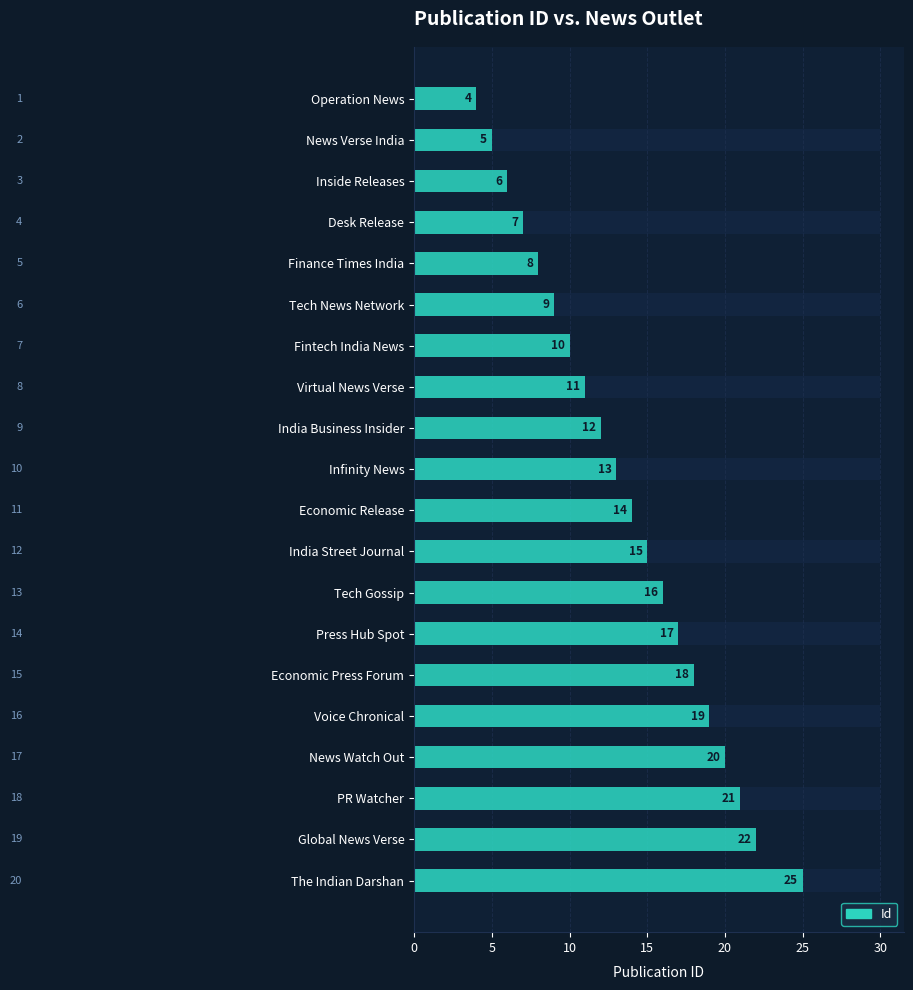

How many data points does each series have?

20